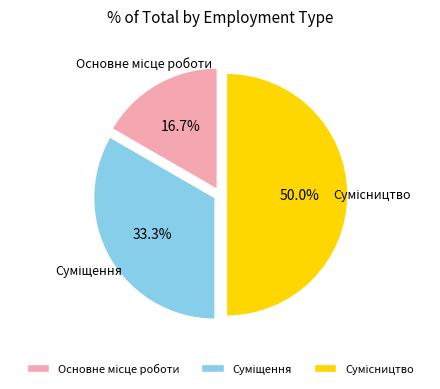

To the nearest percent, what portion does Основне місце роботи represent?

17%